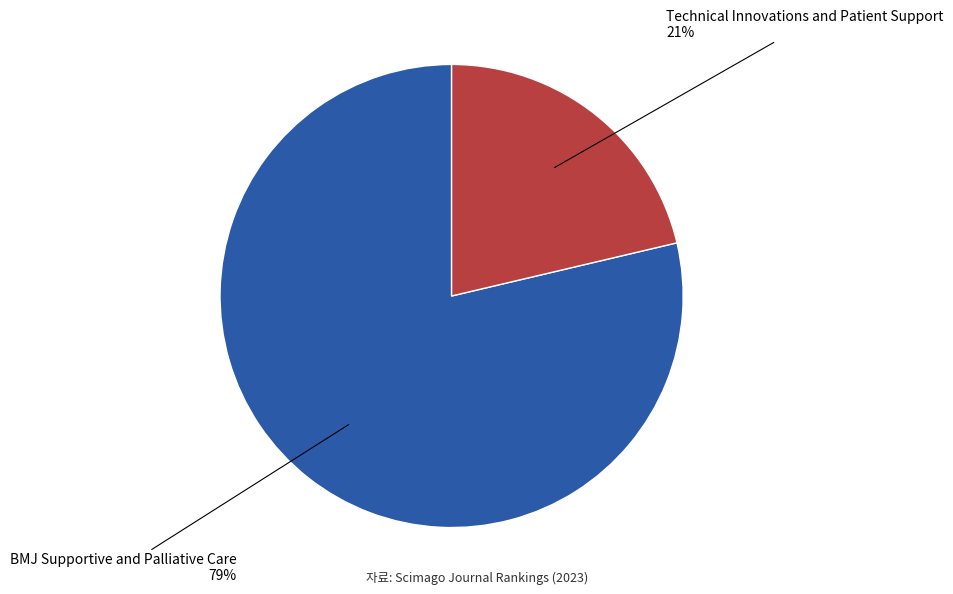

Is it true that BMJ Supportive and Palliative Care is 79% of the pie?

True